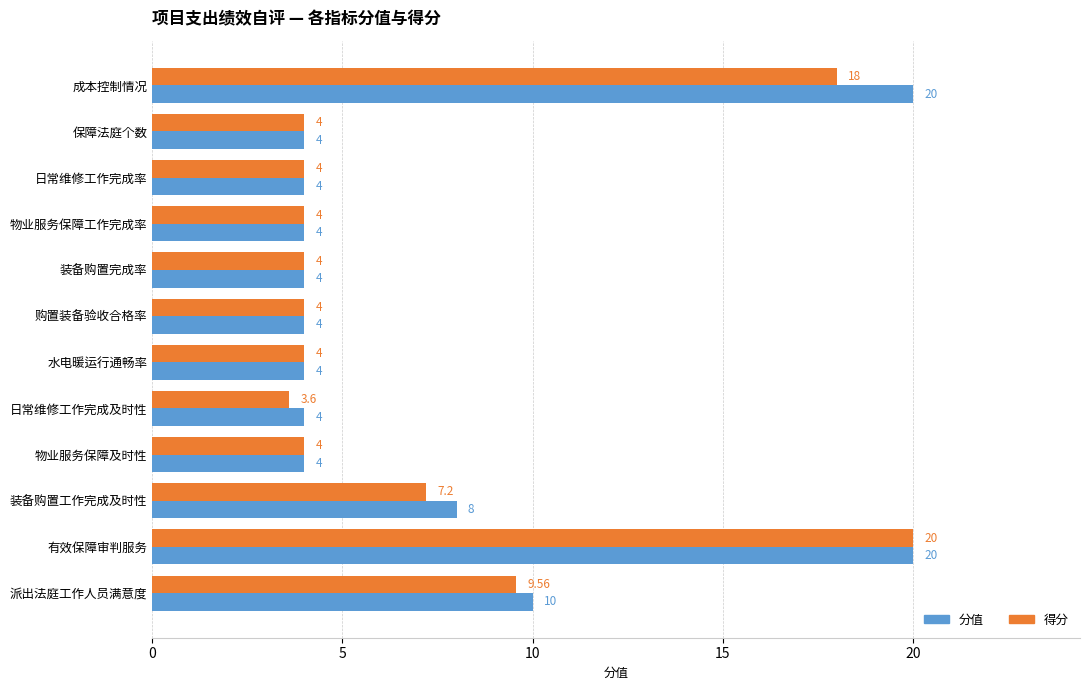

Which category has the lowest value in the 得分 series?

日常维修工作完成及时性